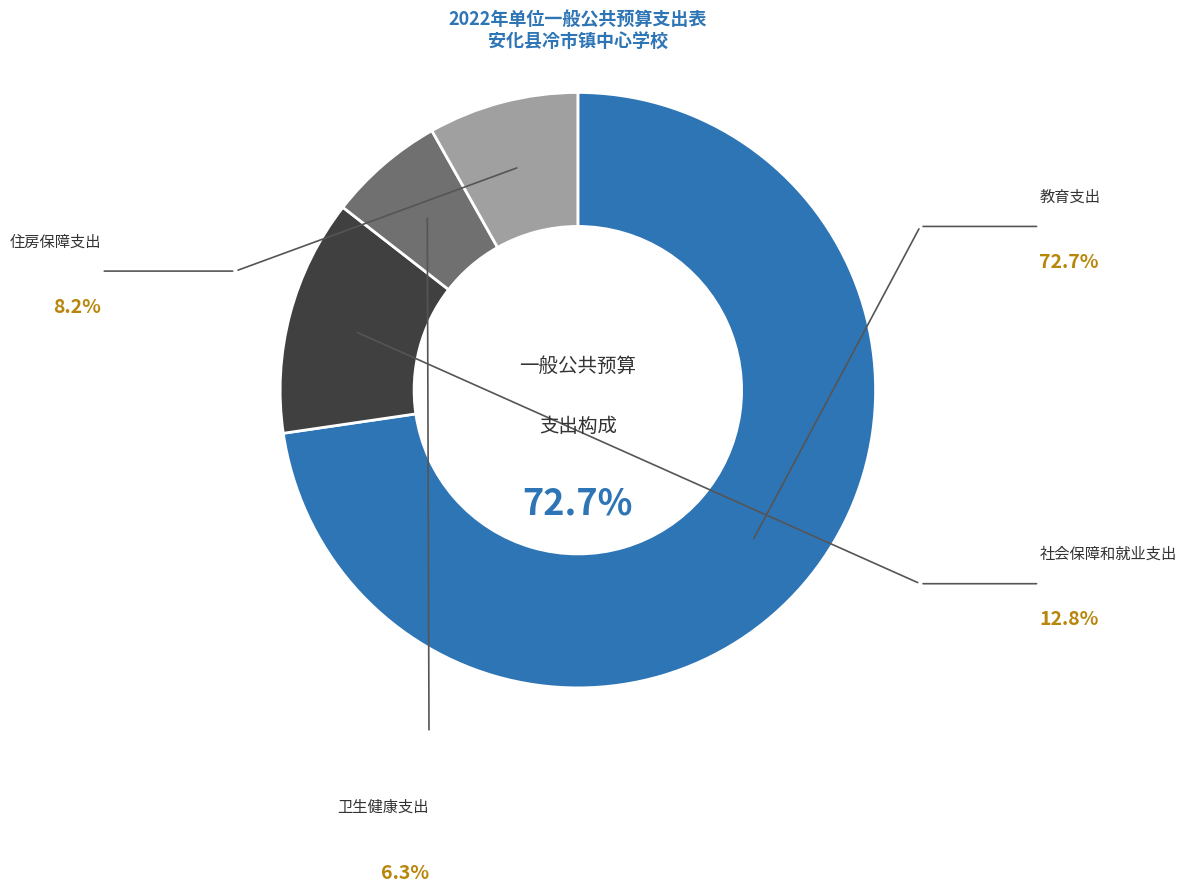

To the nearest percent, what is the difference between the 教育支出 and 卫生健康支出 slice percentages?

66%